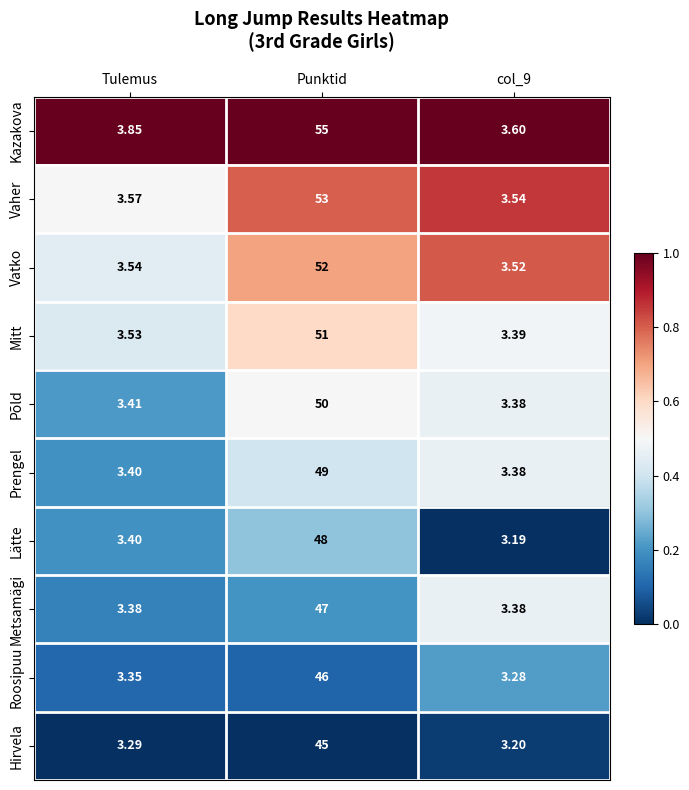

At which category is the sum across all series the highest?

Punktid